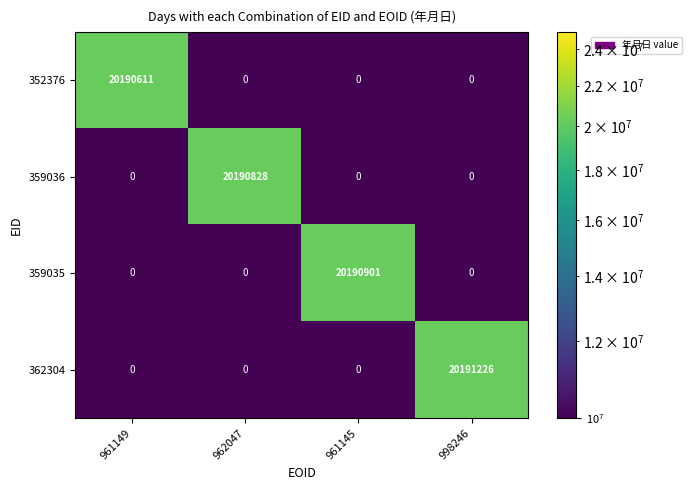

Reading left to right, what are all the values shown in this chart?

352376: 961149=20190611	962047=0	961145=0	998246=0
359036: 961149=0	962047=20190828	961145=0	998246=0
359035: 961149=0	962047=0	961145=20190901	998246=0
362304: 961149=0	962047=0	961145=0	998246=20191226